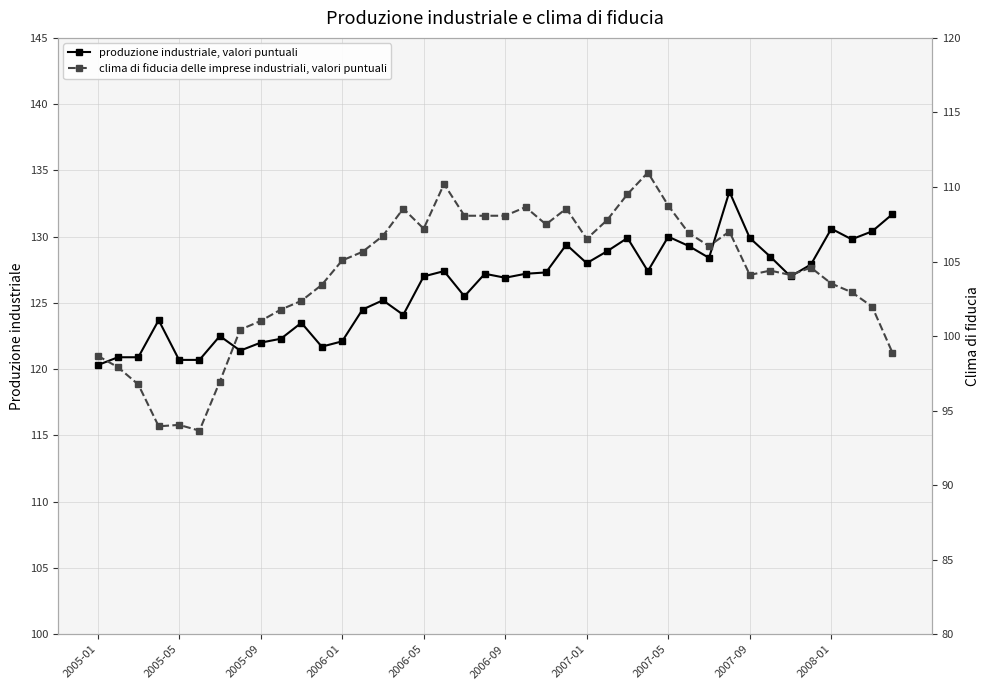

What is the maximum value for produzione industriale, valori puntuali?

133.4